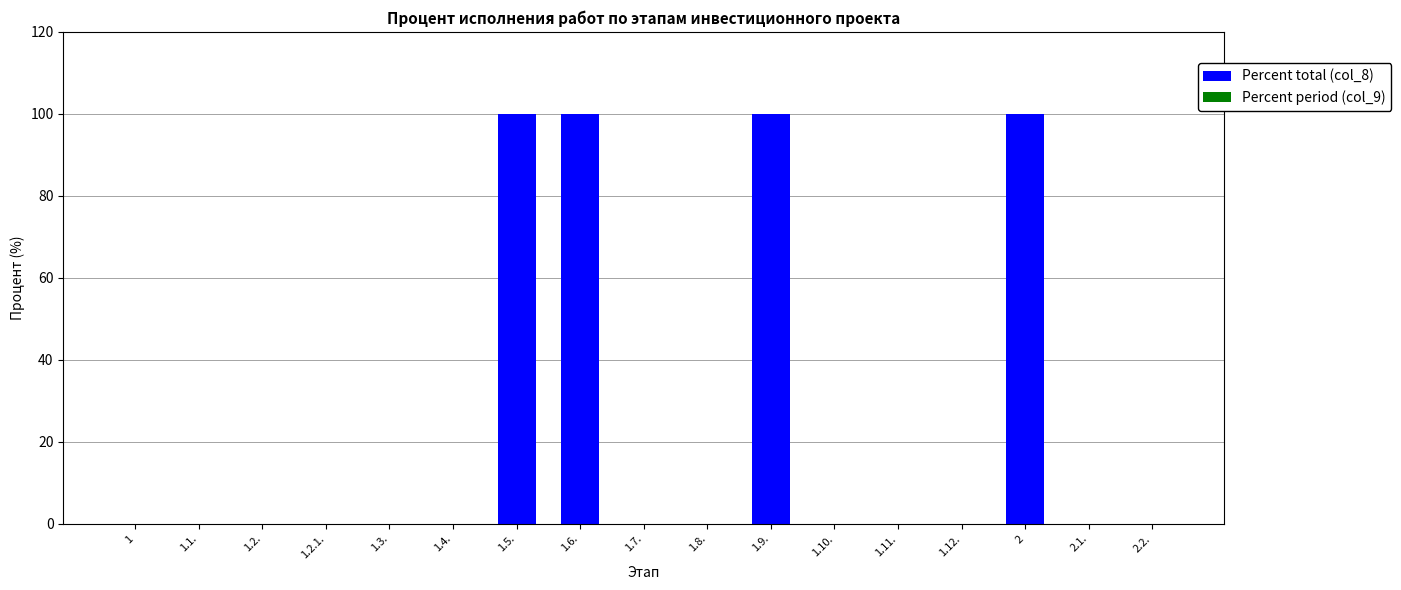

Is it true that the value at 2.2. is 39?

False